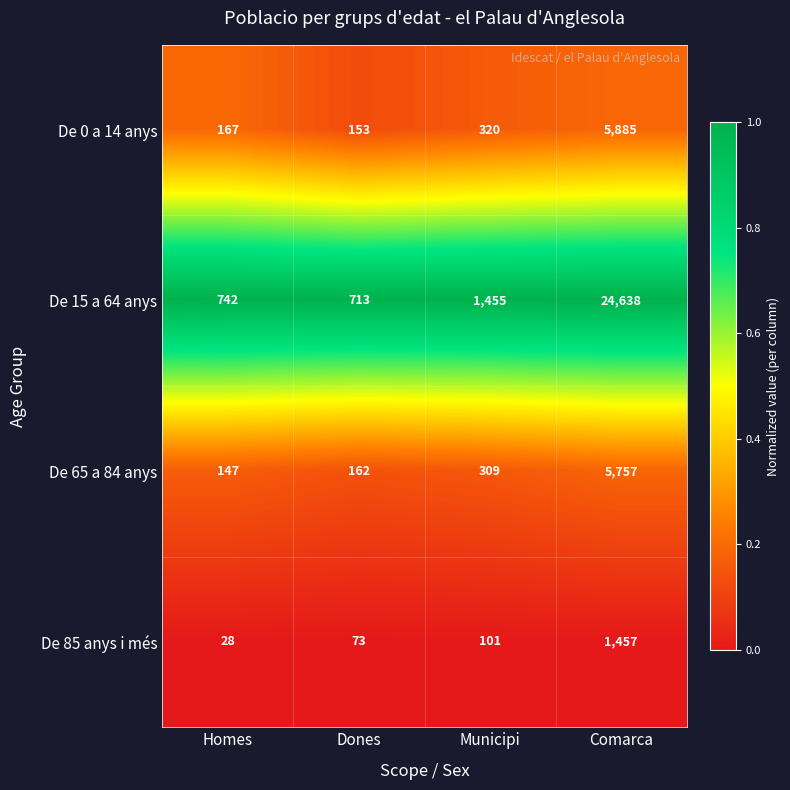

What is the maximum value for De 15 a 64 anys?

24638